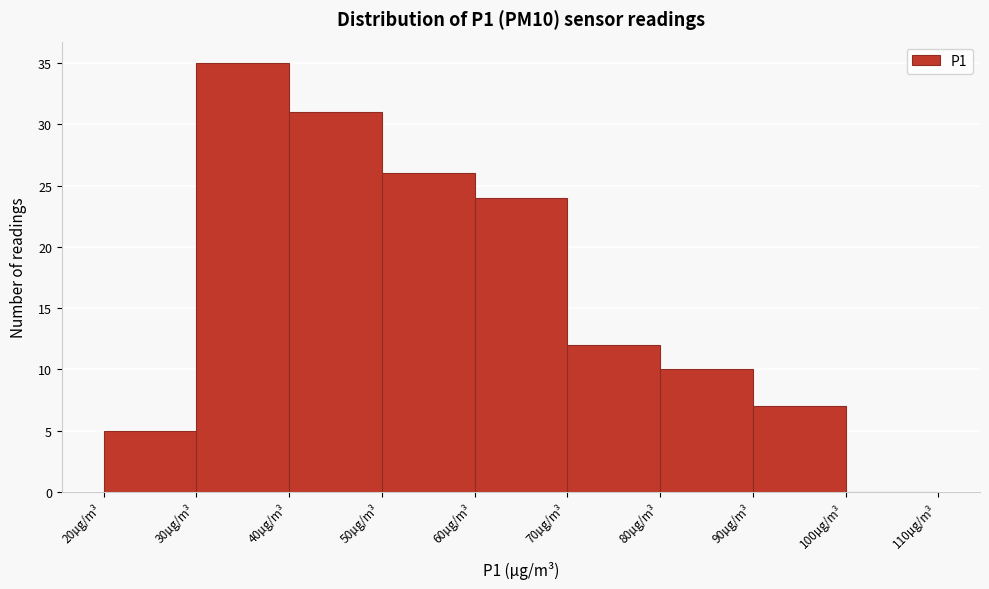

Reading left to right, transcribe this chart: for each bar, give the range it covers on the x-axis and its height. The values are not printed on the chart, so give them approximately, as read against the axis.

20 to 30: 5
30 to 40: 35
40 to 50: 31
50 to 60: 26
60 to 70: 24
70 to 80: 12
80 to 90: 10
90 to 100: 7
100 to 110: 0